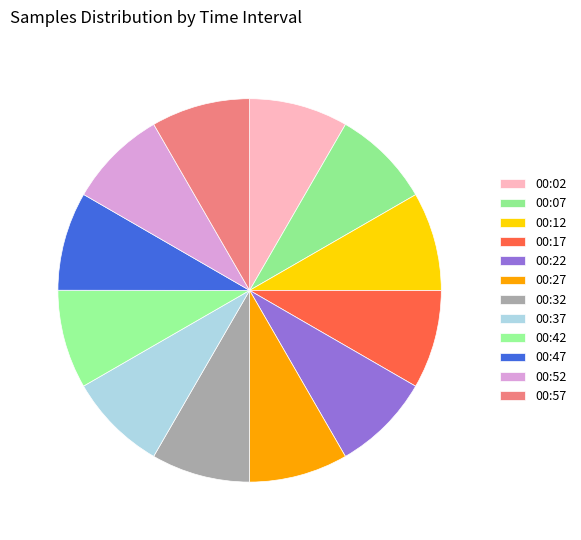

What percentage do 00:22 and 00:02 together represent?

16.7%